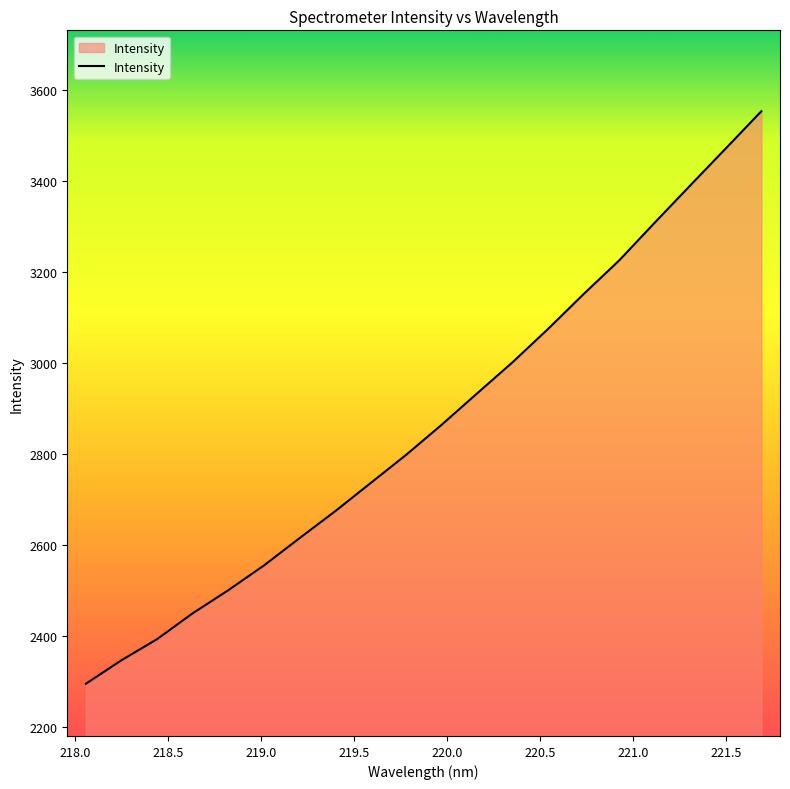

What is the sum of all values?

57334.2